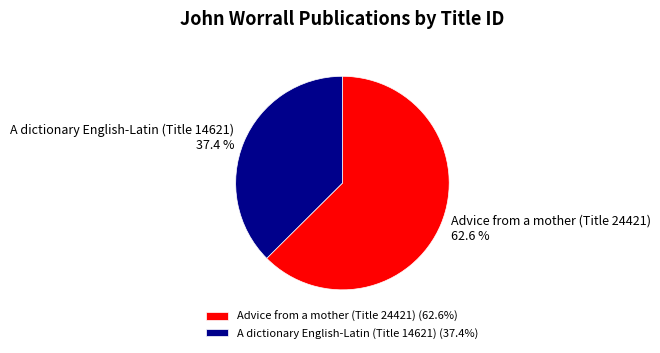

Approximately how many times larger is the value at A dictionary English-Latin (Title 14621) compared to Advice from a mother (Title 24421)?

0.6